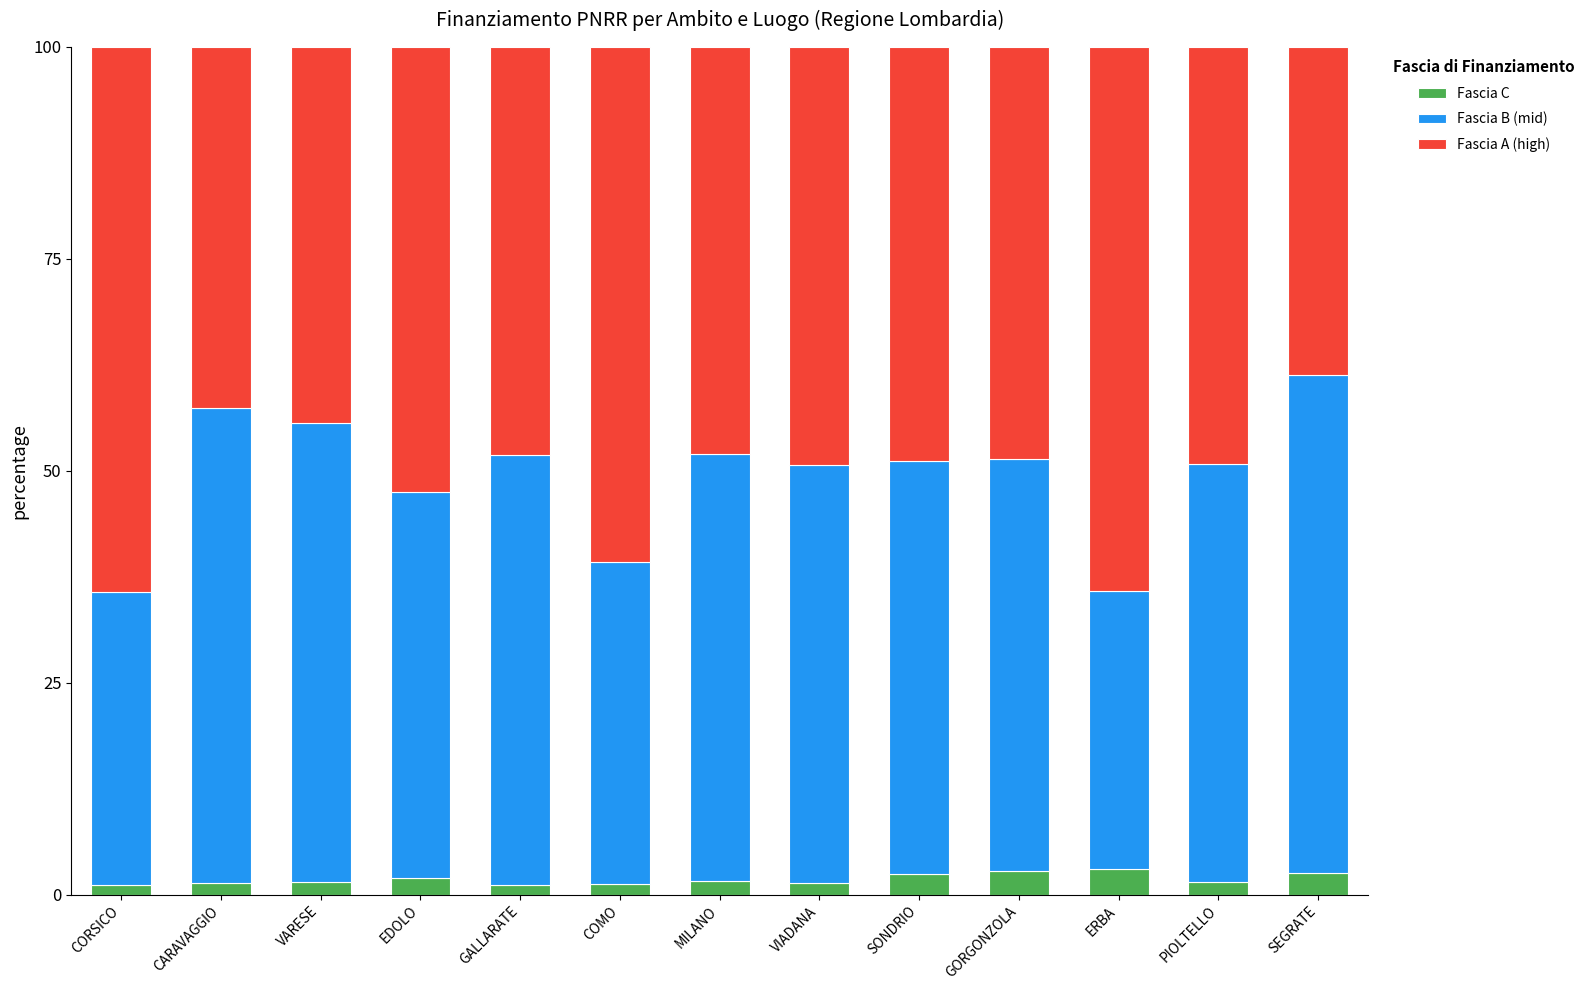

What is the average value of the Fascia C series?

1.8